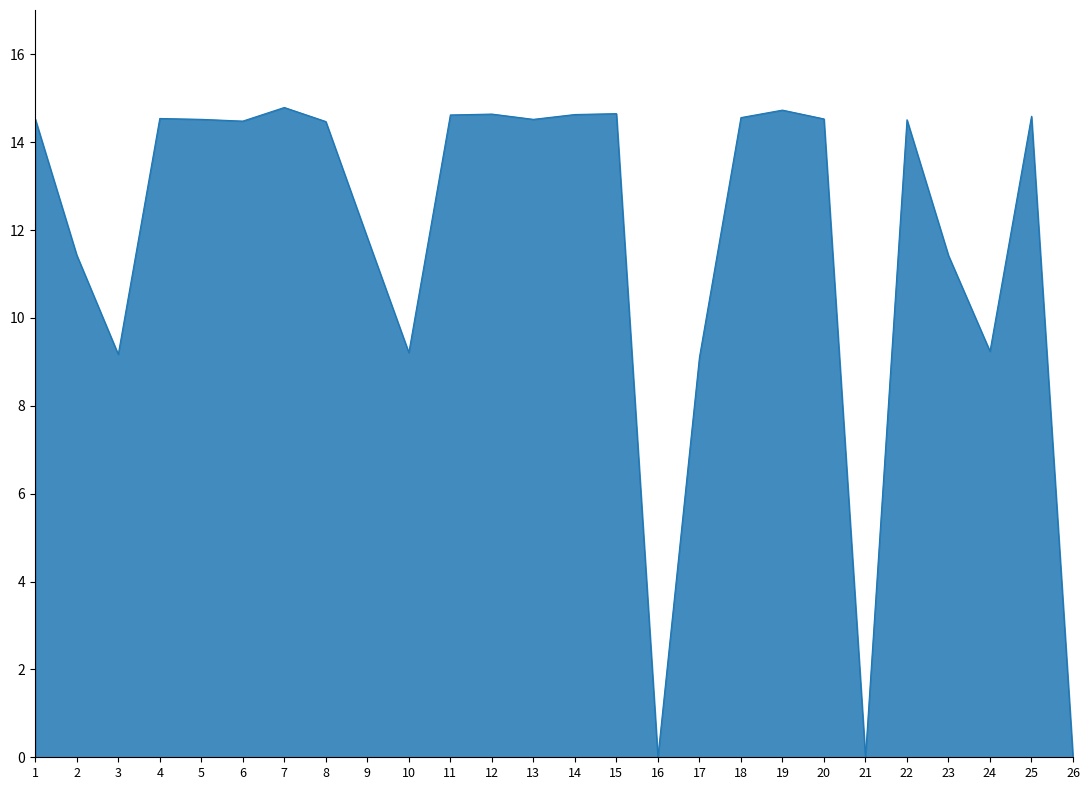

What is the maximum value shown in the chart?

14.8